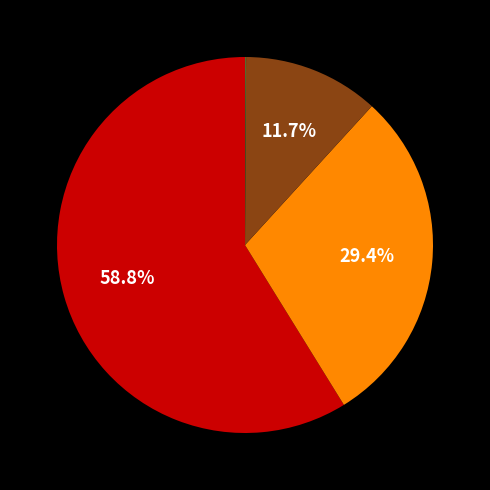

Is there any slice that represents more than half of the pie?

Yes